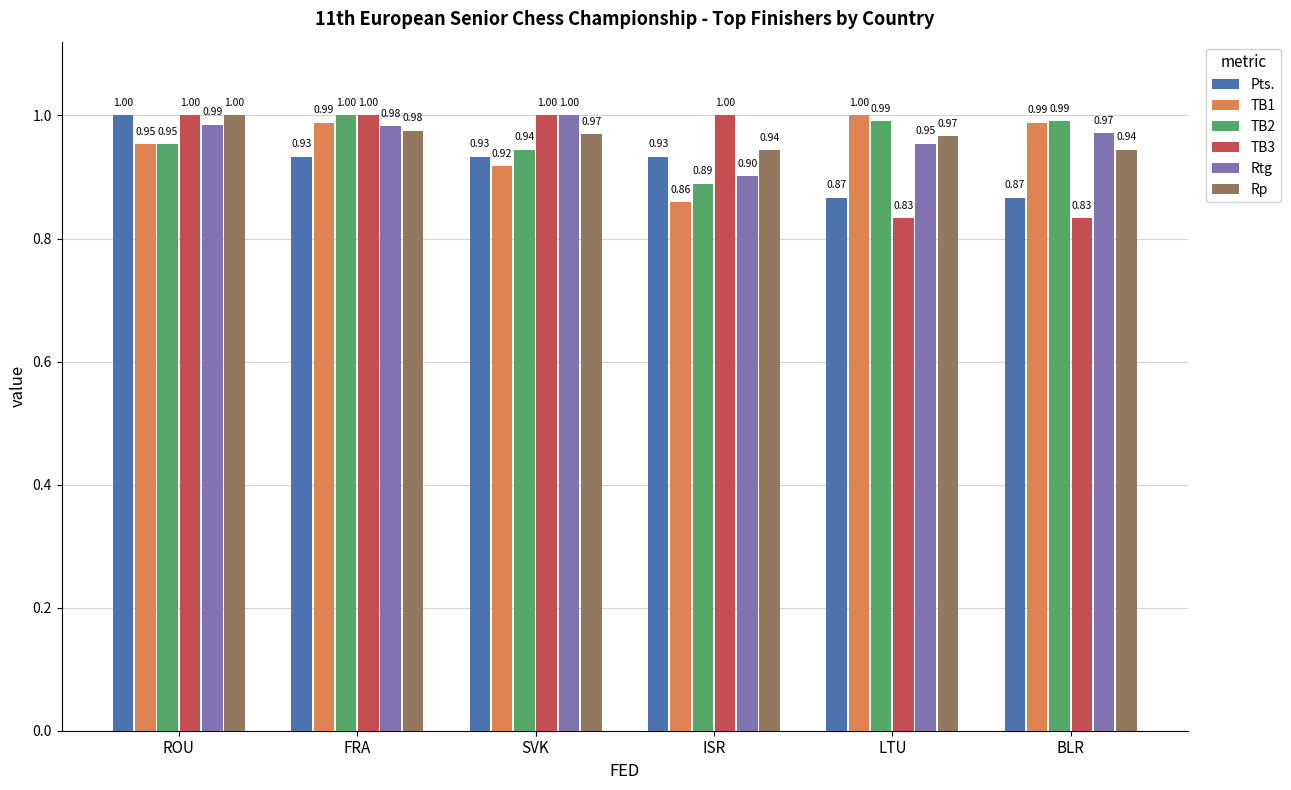

How many data points does each series have?

6